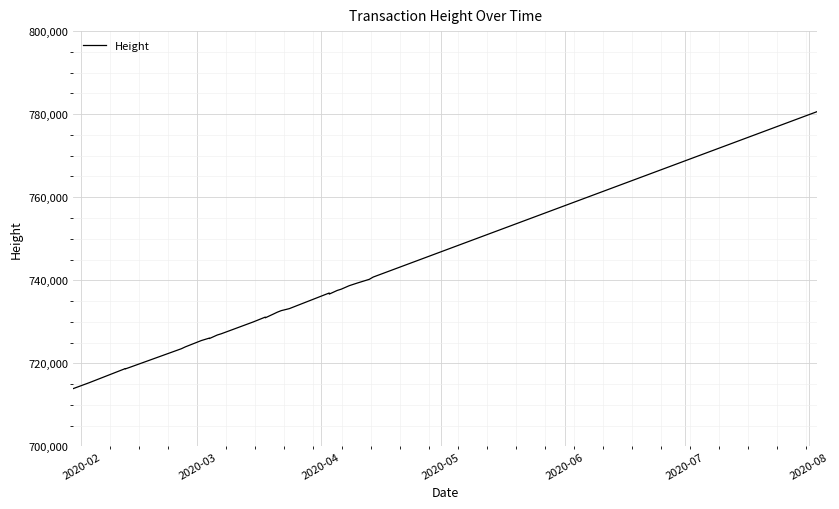

How many distinct data groups are displayed?

1